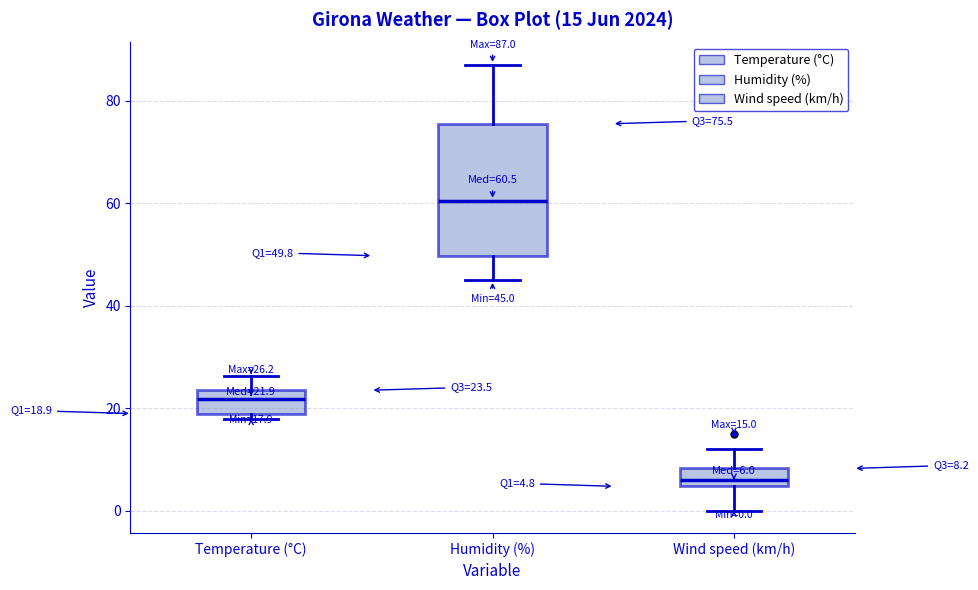

Comparing the boxes themselves (not the whiskers), which one is the tallest?

Humidity (%)